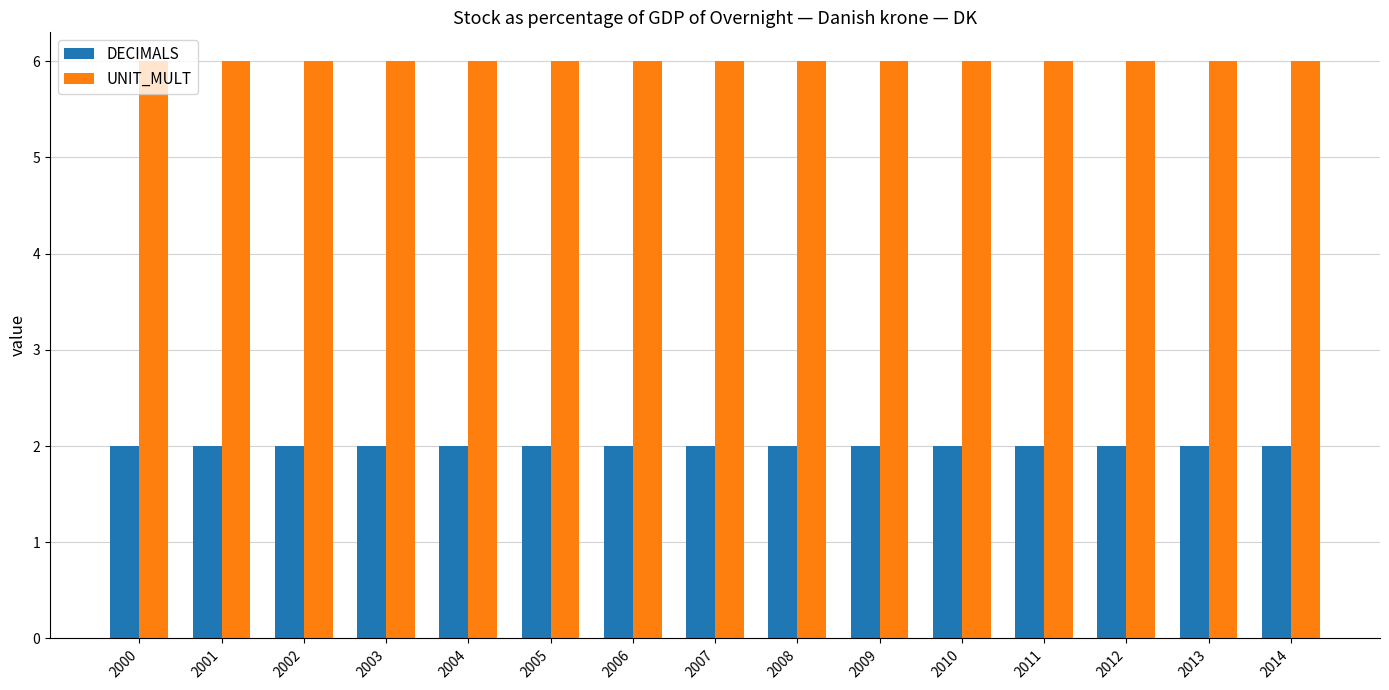

How many groups of bars are there?

15